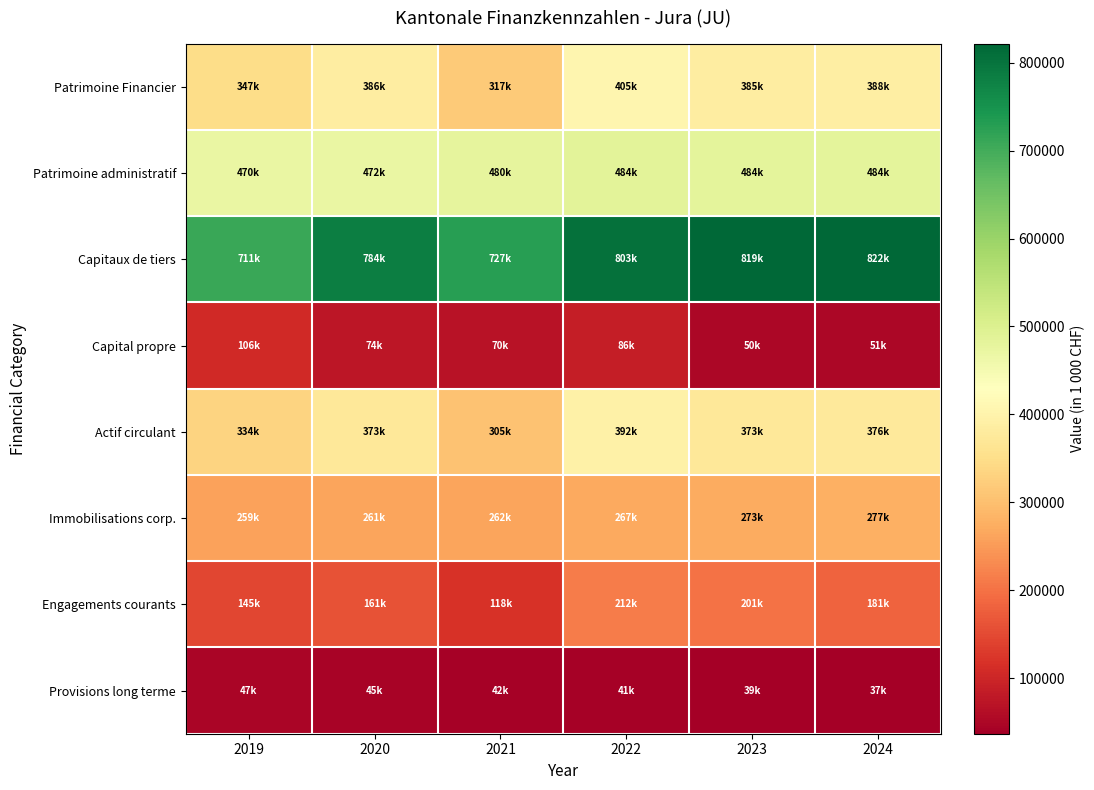

What is the minimum value shown in the chart?

36677.3